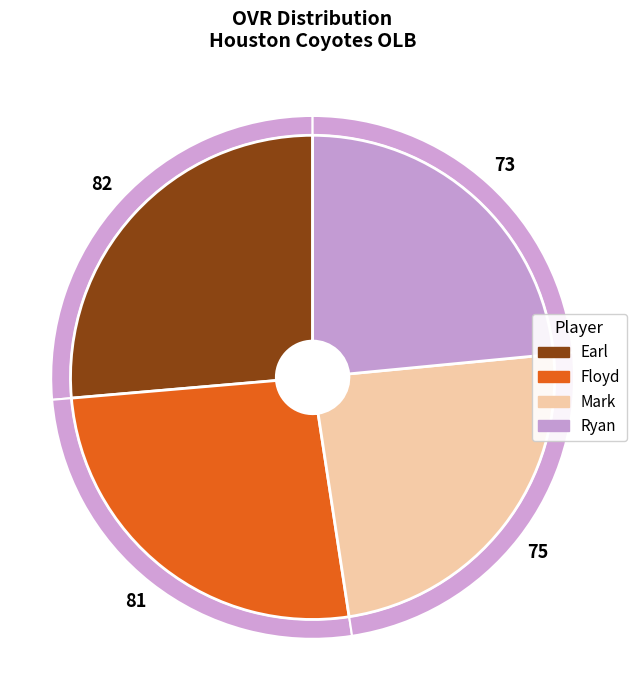

What is the smallest slice in the pie chart?

Ryan